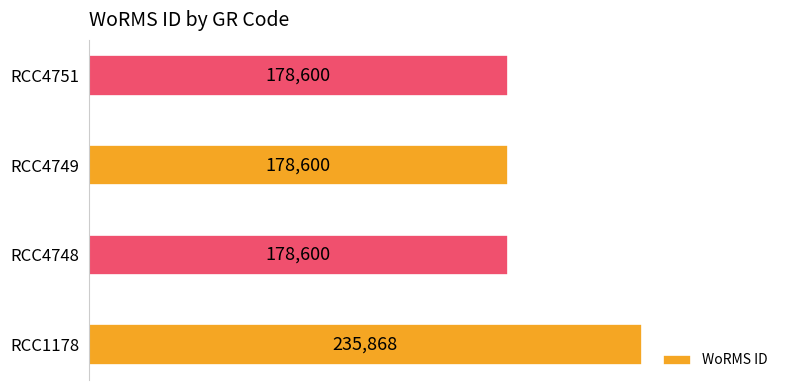

Reading bottom to top, list all the values displayed in this chart.

RCC1178=235868	RCC4748=178600	RCC4749=178600	RCC4751=178600